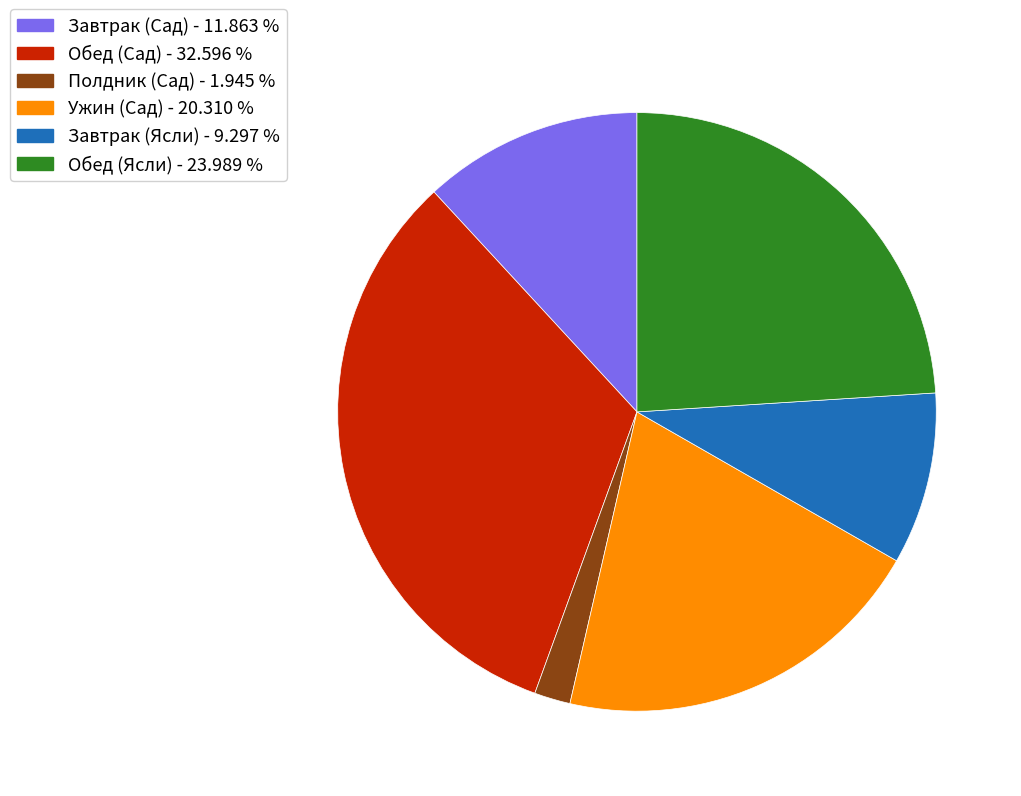

Combined, do Обед (Ясли) and Завтрак (Ясли) account for over 50%?

No